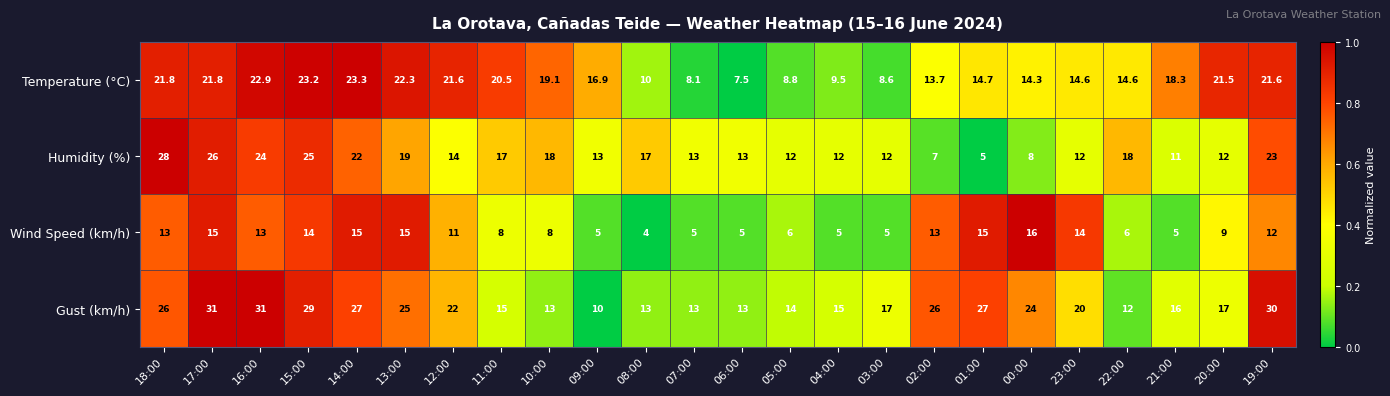

The Humidity (%) series shows 14.0 at 12:00. True or false?

True